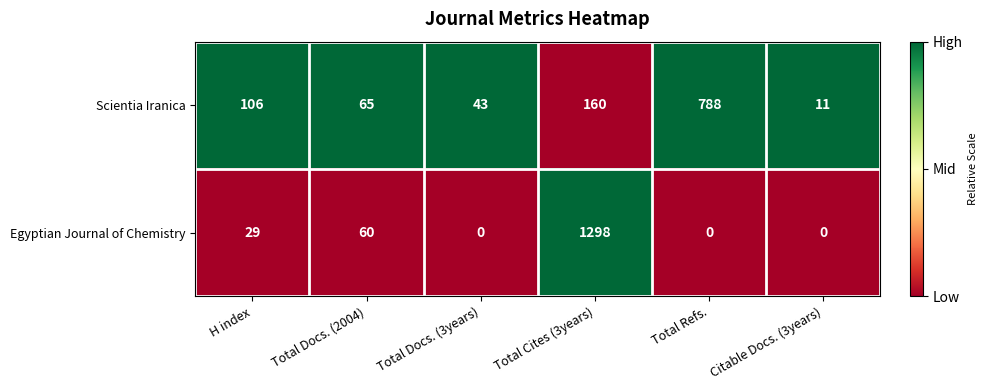

What is the average value of the Scientia Iranica series?

196